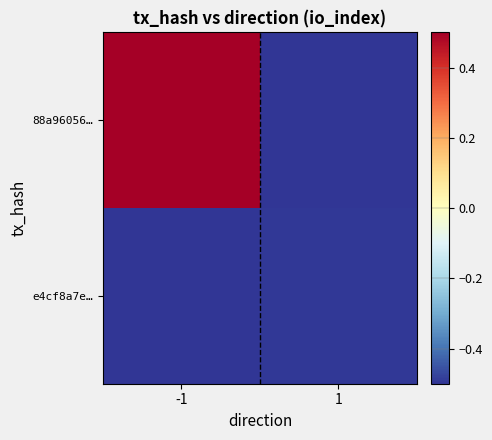

Which has a higher value, -1 or 1?

-1